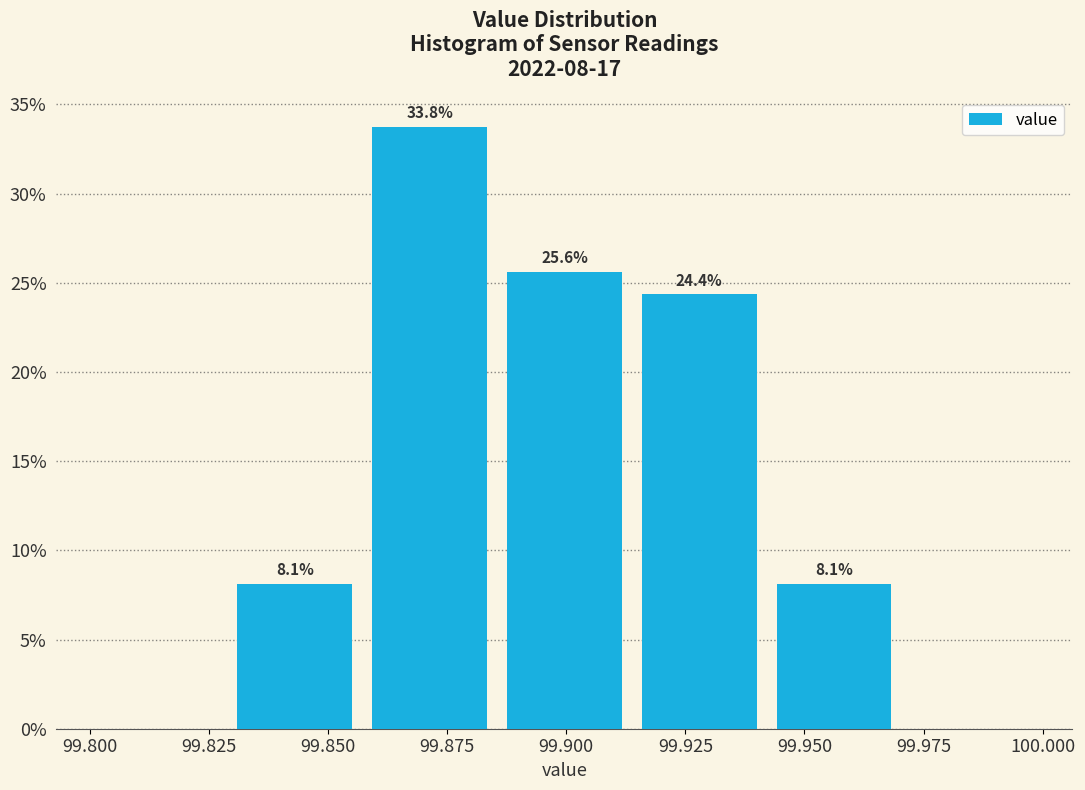

Over which range of the x-axis is the bar tallest?

99.855 to 99.885